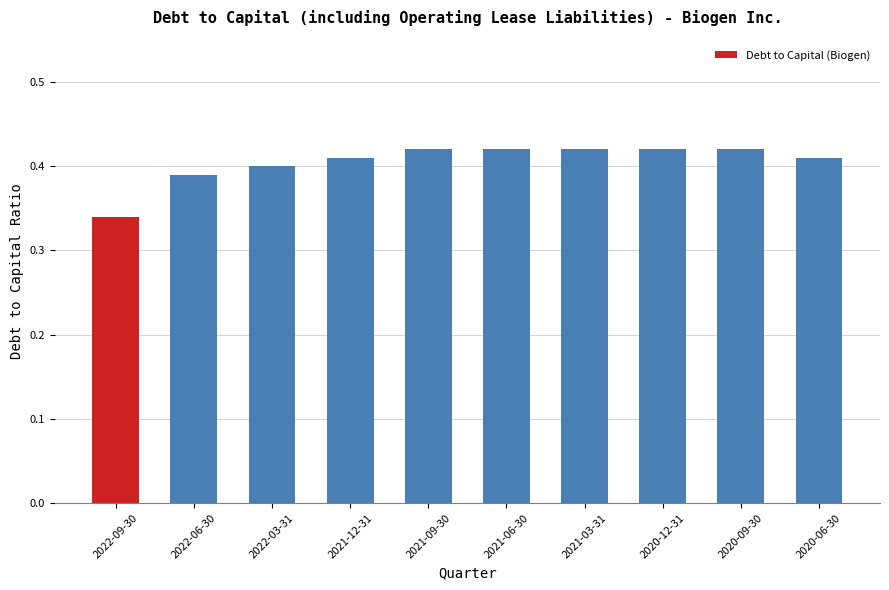

Which has a higher value, 2021-09-30 or 2022-03-31?

2021-09-30